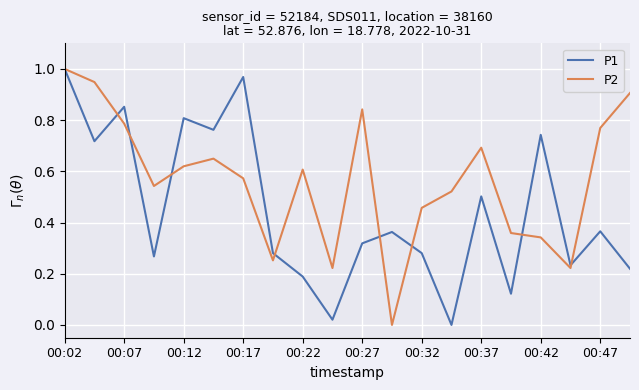

Which series has the largest total across all categories?

P2